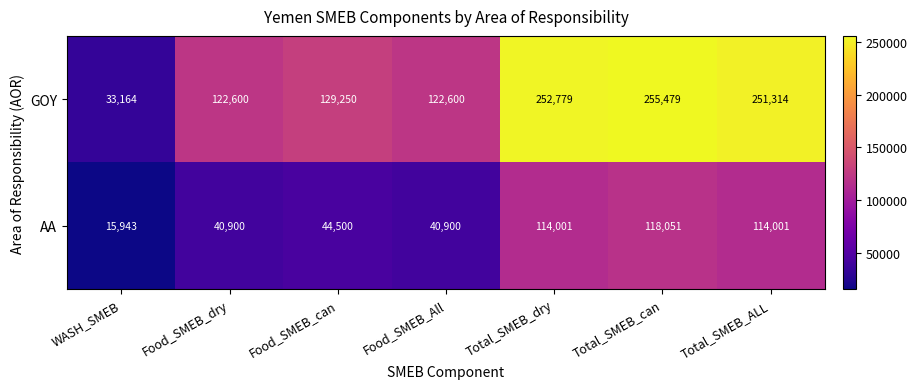

At which category is the sum across all series the highest?

Total_SMEB_can